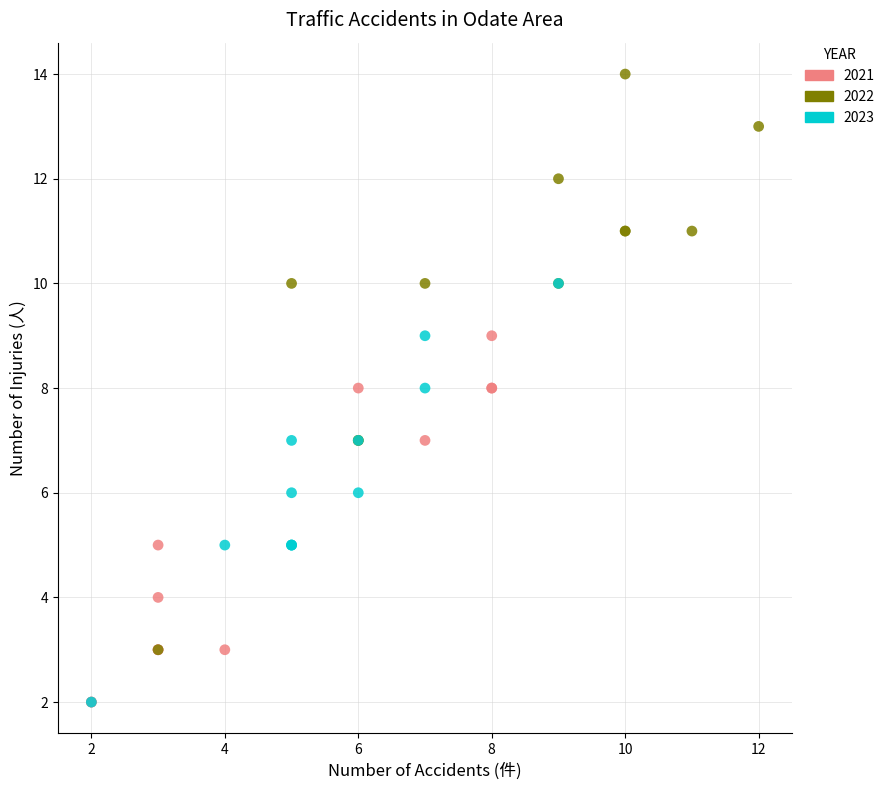

Which series has the largest Y range (max minus min)?

2022